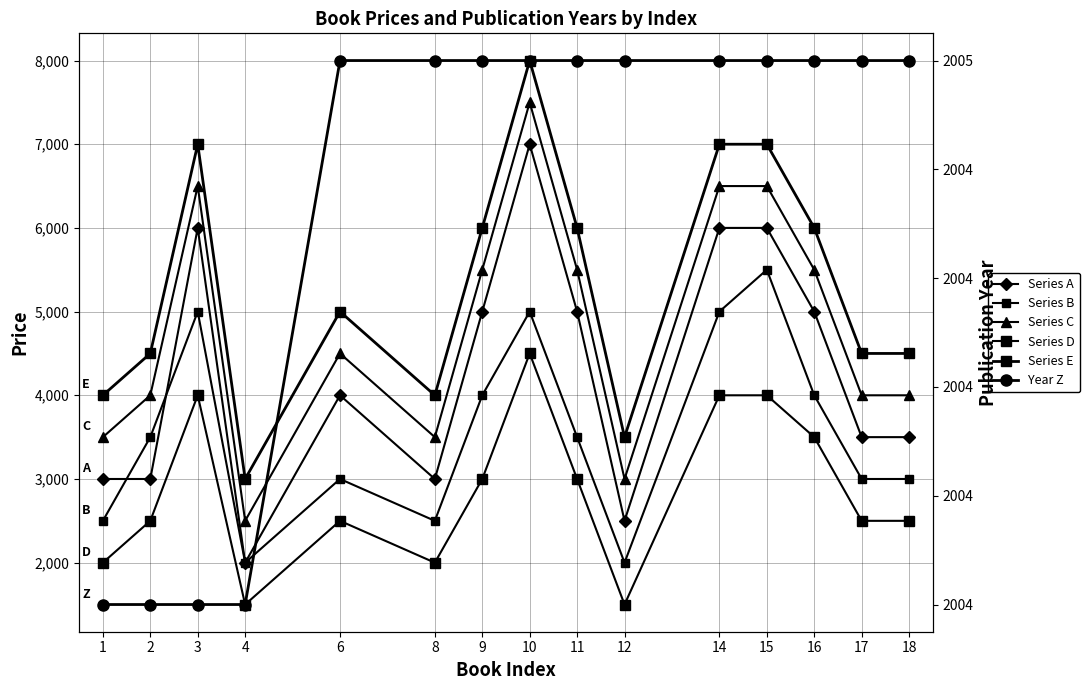

What is the approximate value of Series D at 3, to the nearest 100?

4000